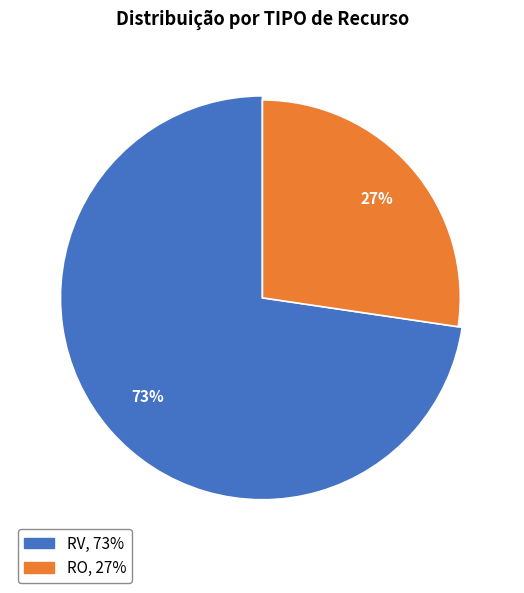

To the nearest percent, what is the combined percentage of RV and RO?

100%